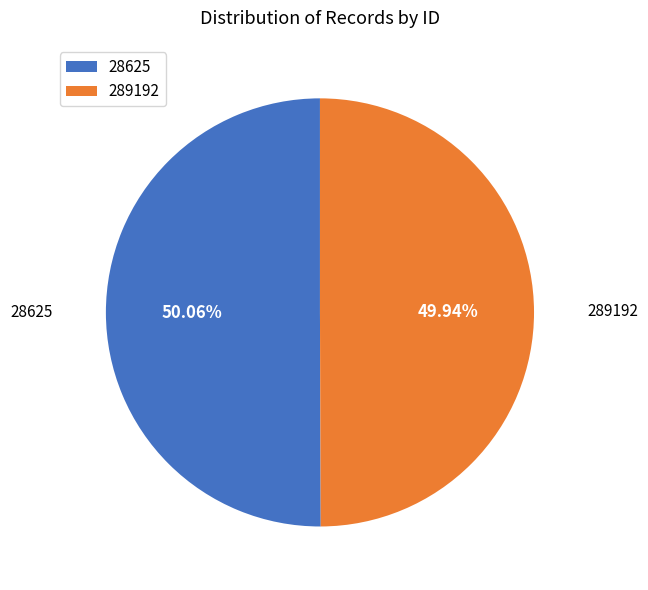

Combined, what portion of the pie is 289192 and 28625?

100.0%